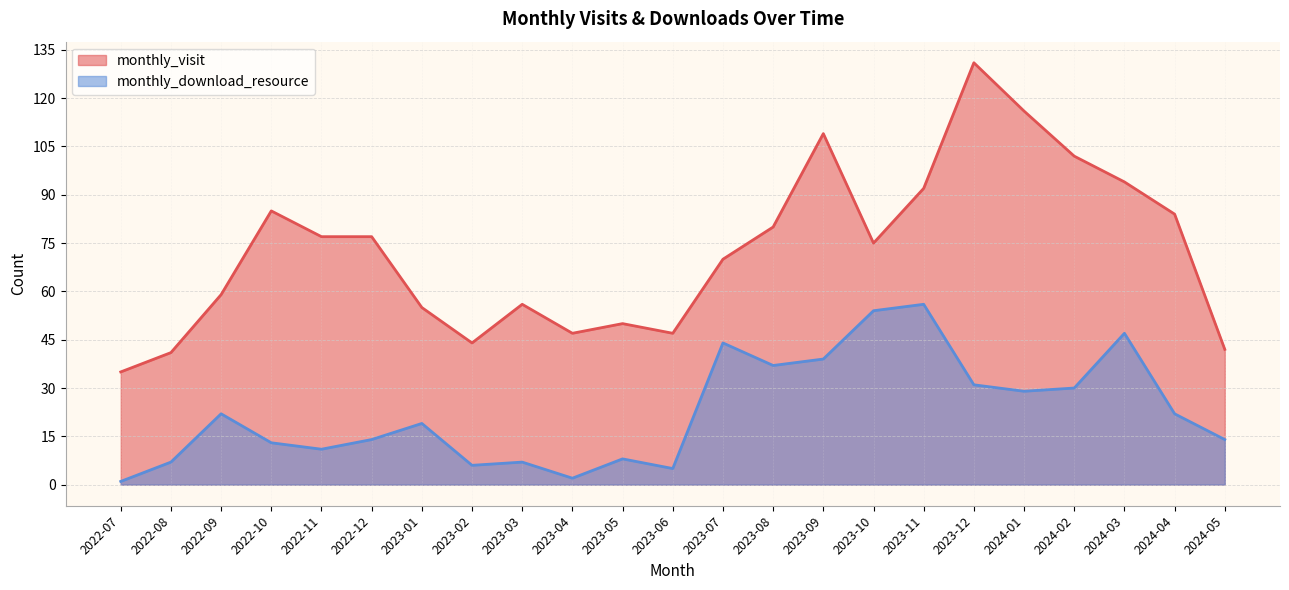

Which series has the widest spread of values?

monthly_visit